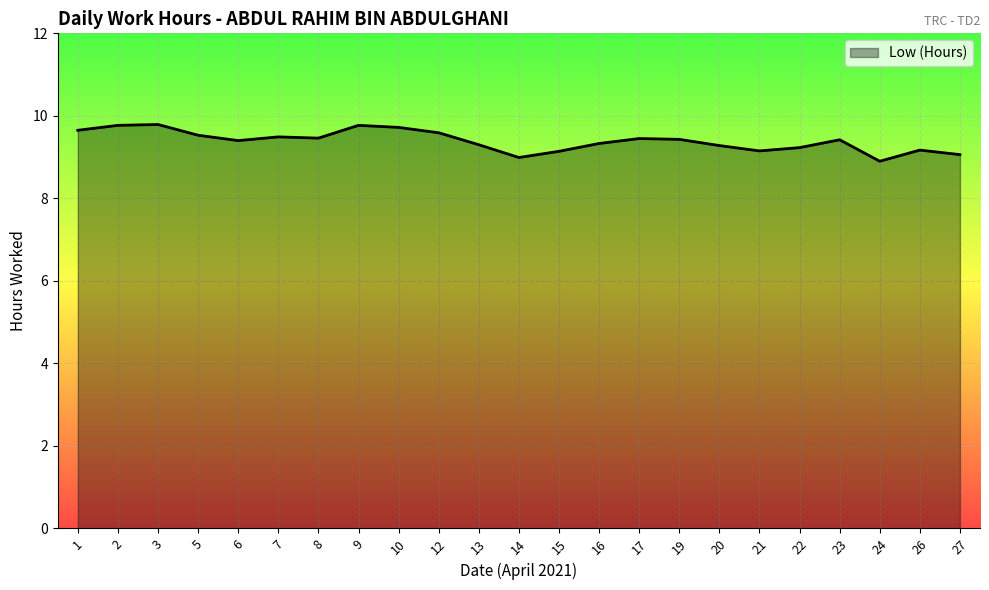

What is the minimum value shown in the chart?

8.9